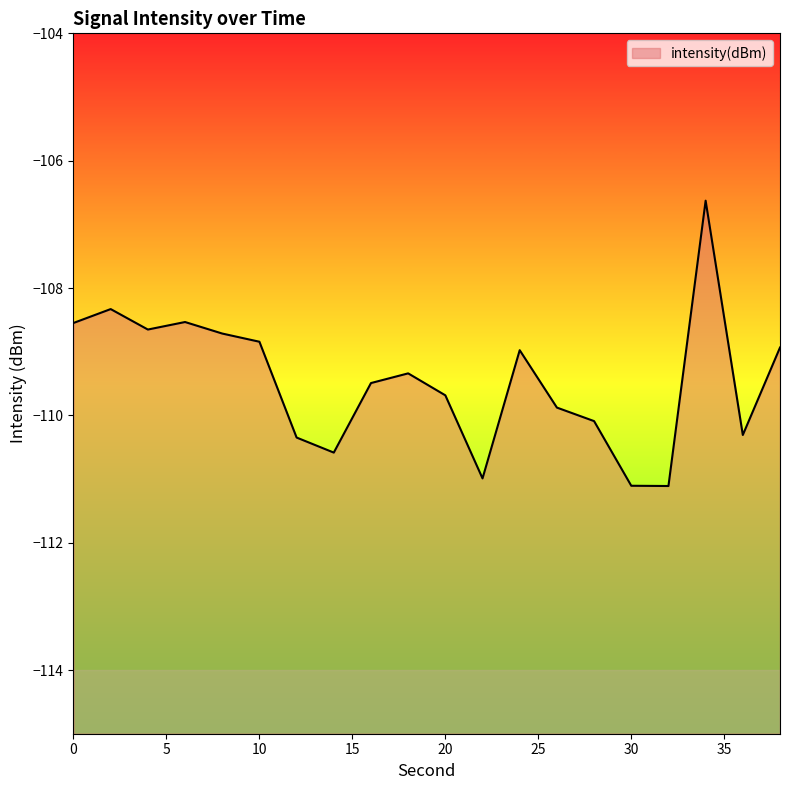

Reading left to right, transcribe all the data shown in this chart.

0=-108.5	2=-108.3	4=-108.7	6=-108.5	8=-108.7	10=-108.8	12=-110.3	14=-110.6	16=-109.5	18=-109.3	20=-109.7	22=-111.0	24=-109.0	26=-109.9	28=-110.1	30=-111.1	32=-111.1	34=-106.6	36=-110.3	38=-108.9